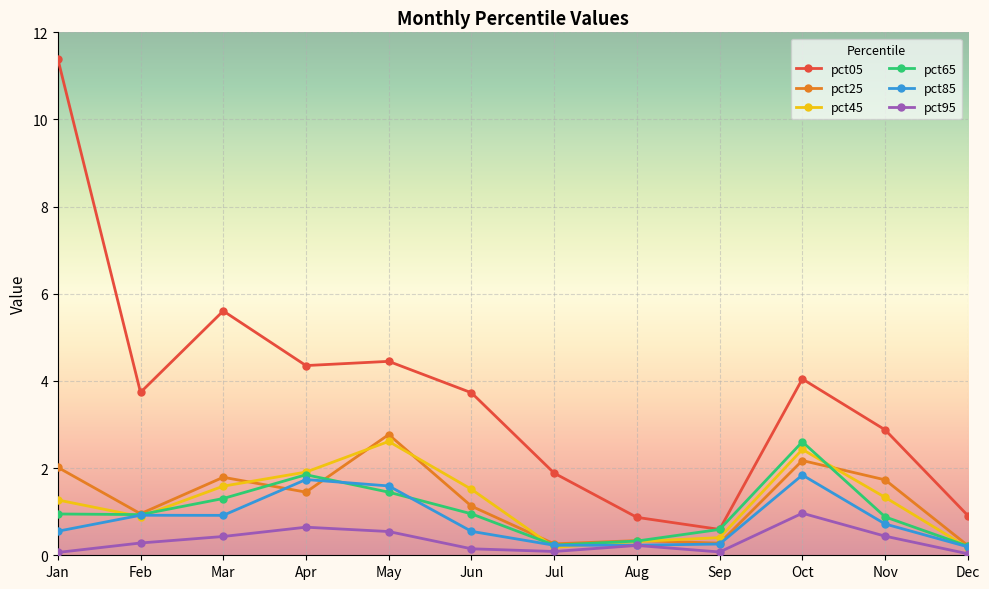

Is it true that pct65 equals 2.3 at Mar?

False